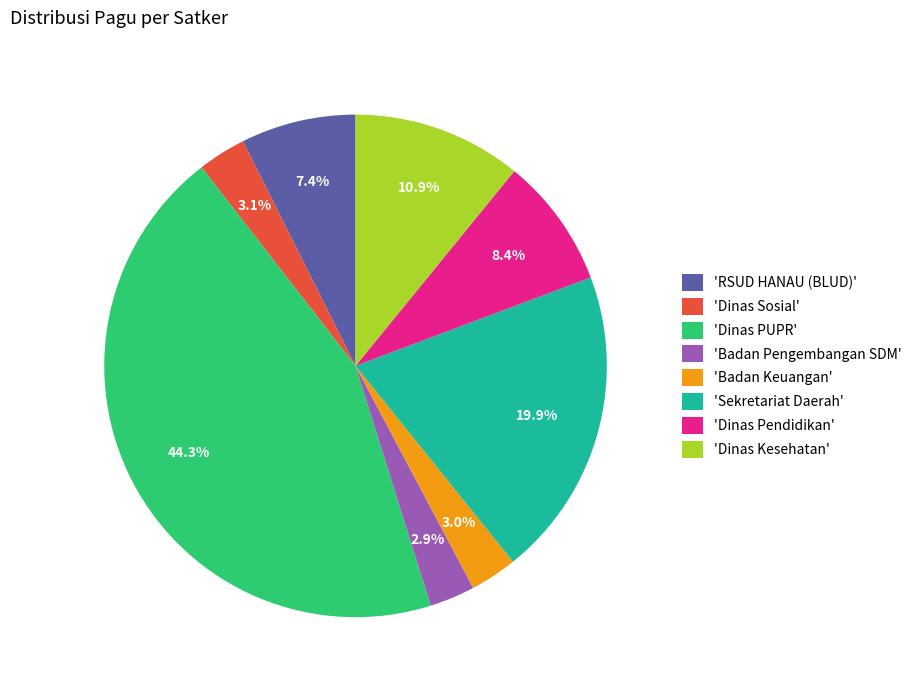

Which category has the biggest portion of the pie?

'Dinas PUPR'